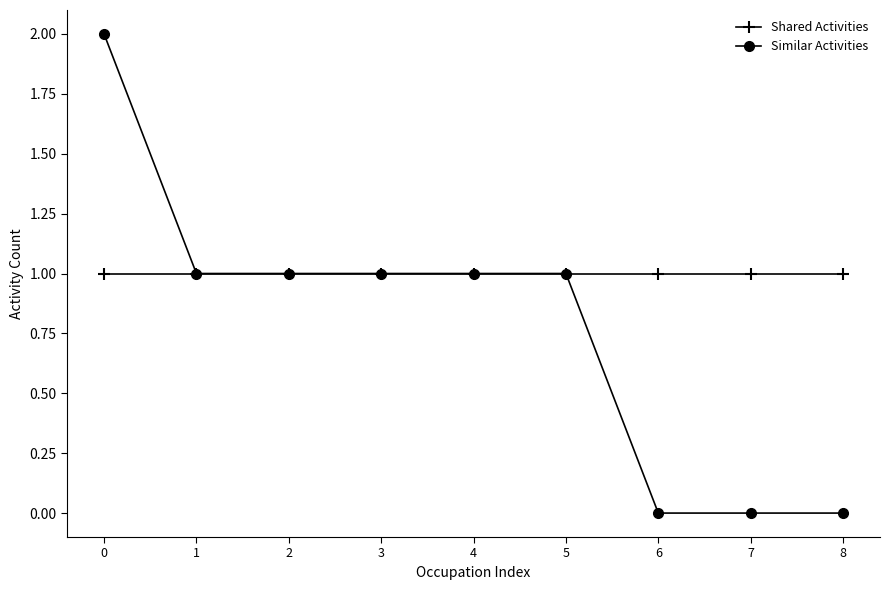

What is the value of the Shared Activities point at the 3rd from the left?

1